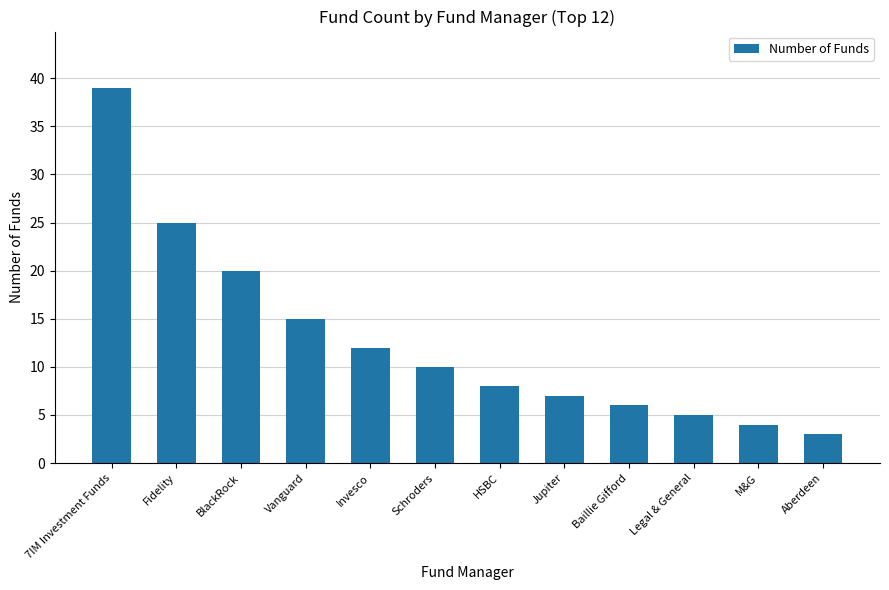

List the labels in order of value, largest first.

7IM Investment Funds, Fidelity, BlackRock, Vanguard, Invesco, Schroders, HSBC, Jupiter, Baillie Gifford, Legal & General, M&G, Aberdeen